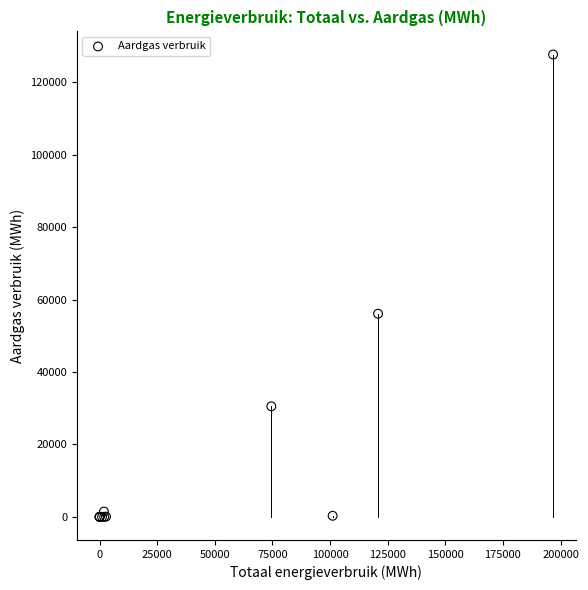

What Y value in the scatter plot is closest to 63856?

56112.6